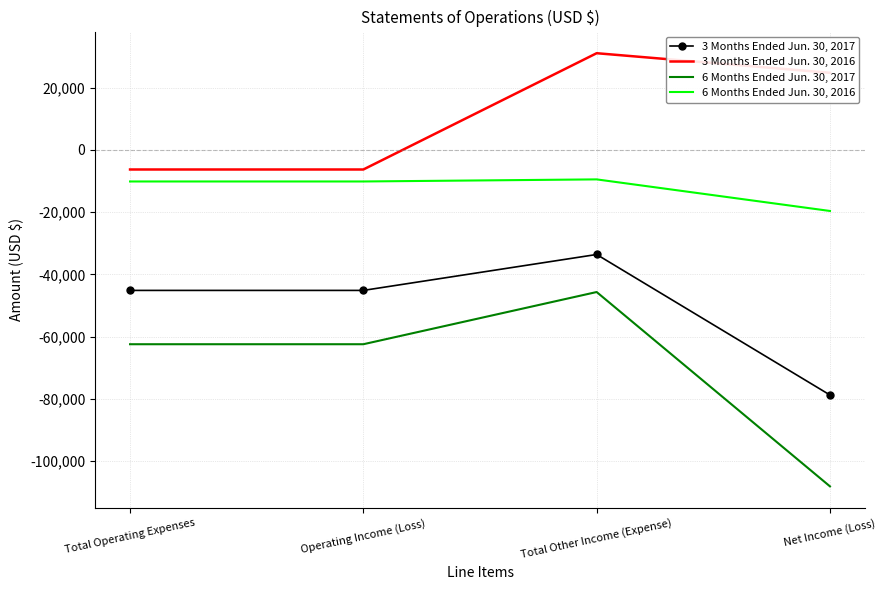

What are all the series names shown in the legend?

3 Months Ended Jun. 30, 2017, 3 Months Ended Jun. 30, 2016, 6 Months Ended Jun. 30, 2017, 6 Months Ended Jun. 30, 2016